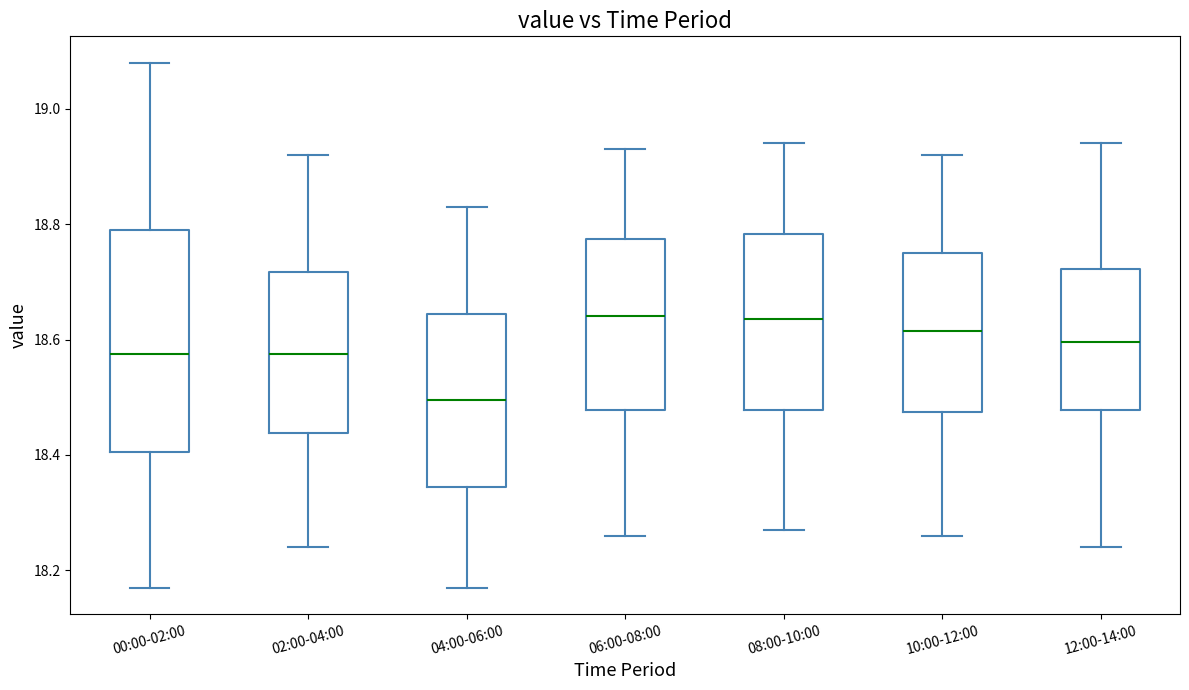

Where is the lower edge of the box for 04:00-06:00 on the y-axis? The values are not printed on the chart, so give them approximately, as read against the axis.

18.34